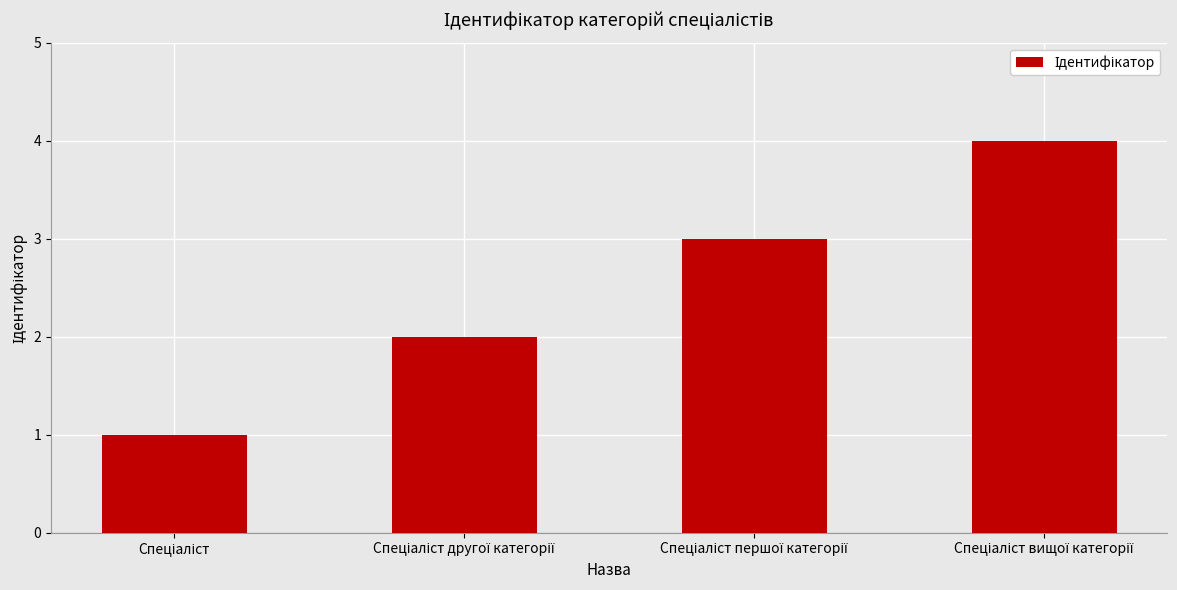

What is the sum of all values?

10